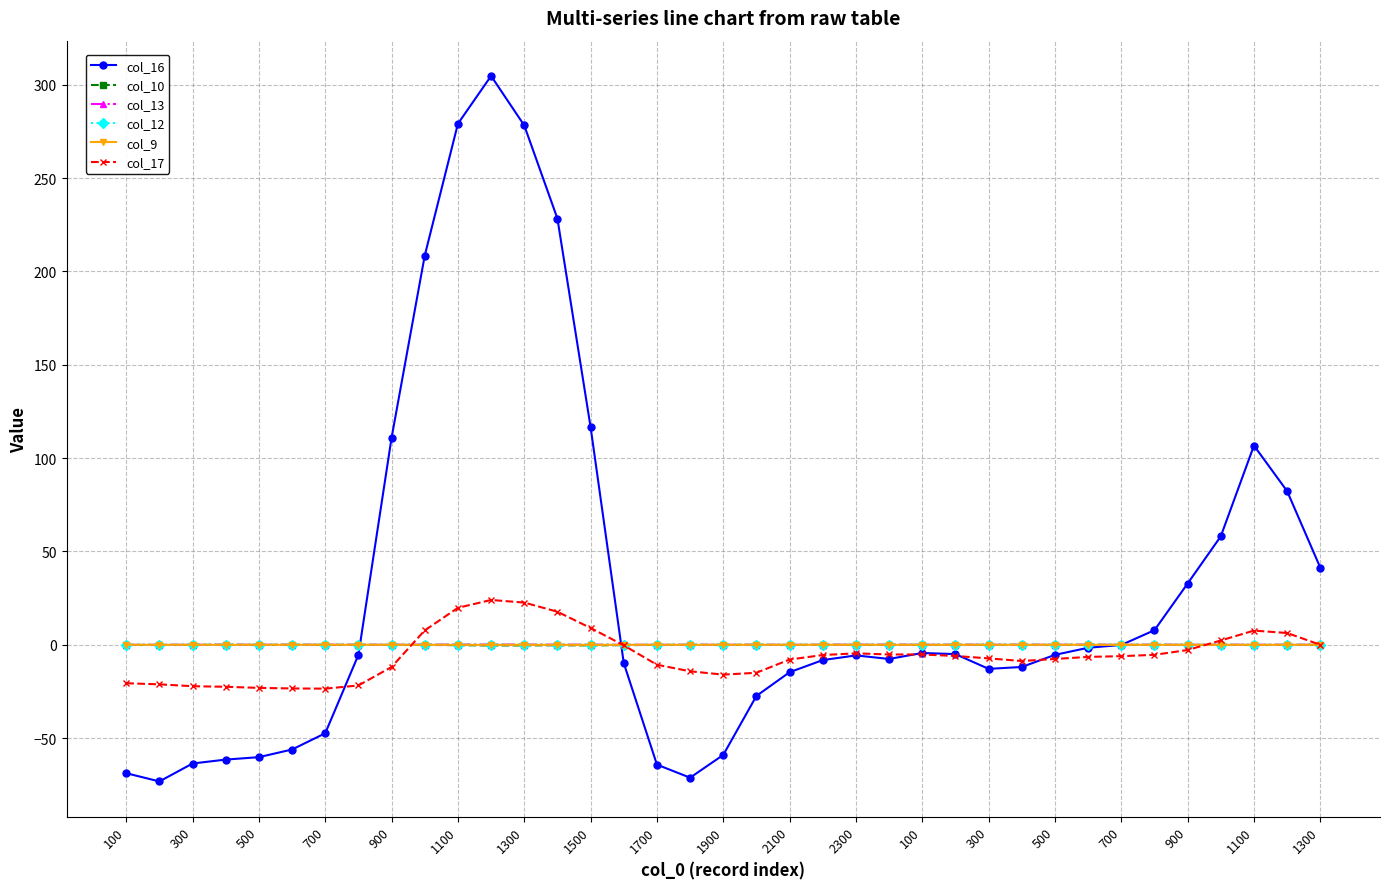

Which series has the largest total across all categories?

col_16